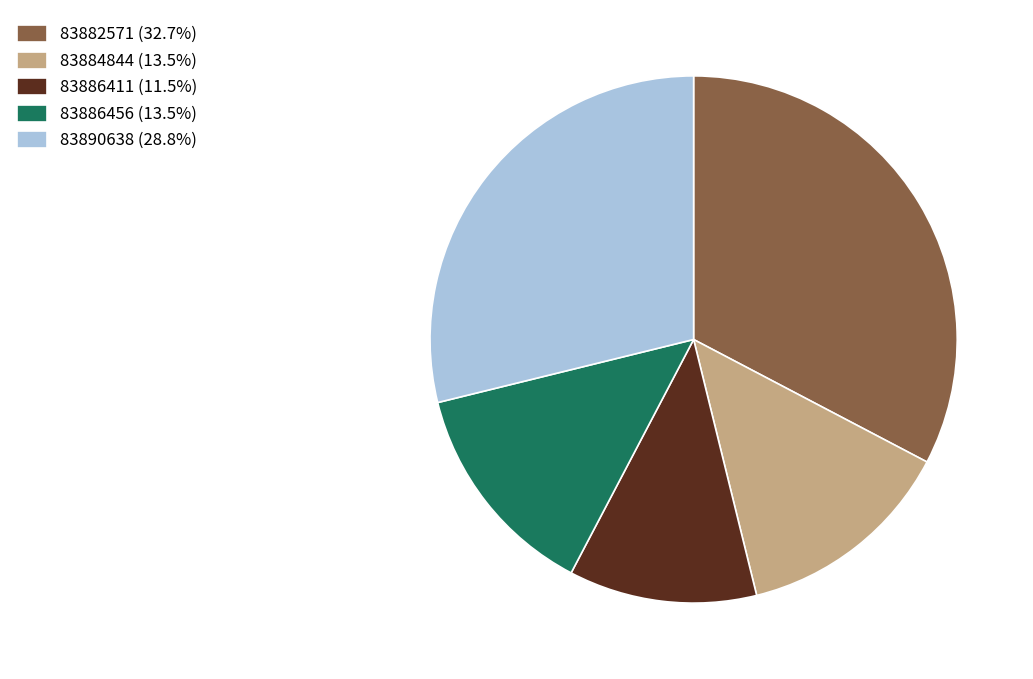

Do 83882571 (32.7%) and 83886411 (11.5%) together represent more than half of the pie?

No